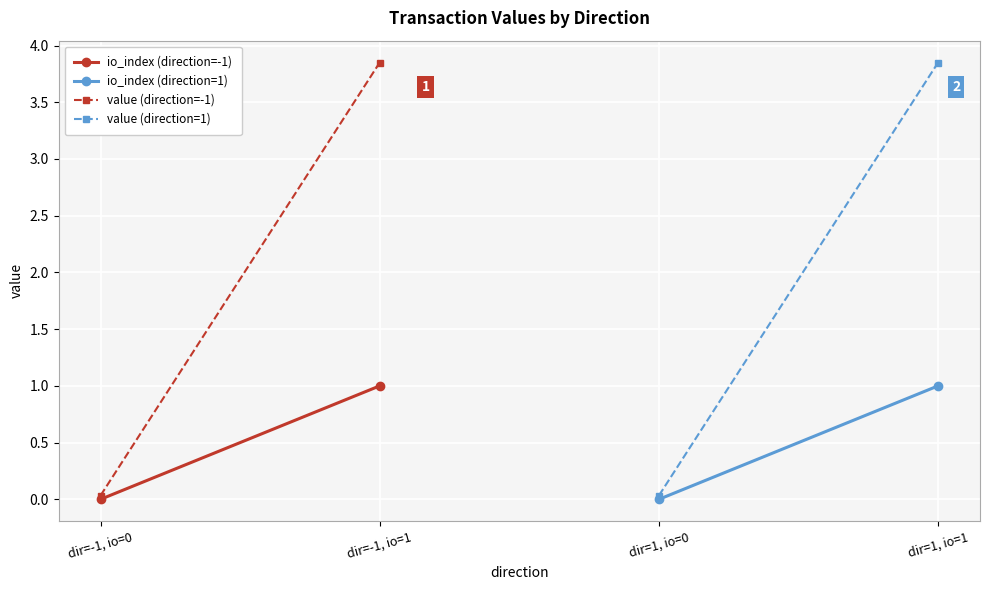

At which label is value (direction=-1) closest to 1?

dir=-1, io=0